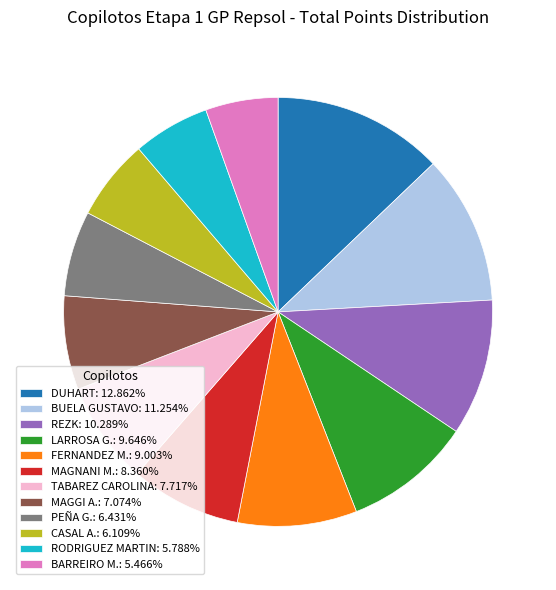

Is there any slice that represents more than half of the pie?

No